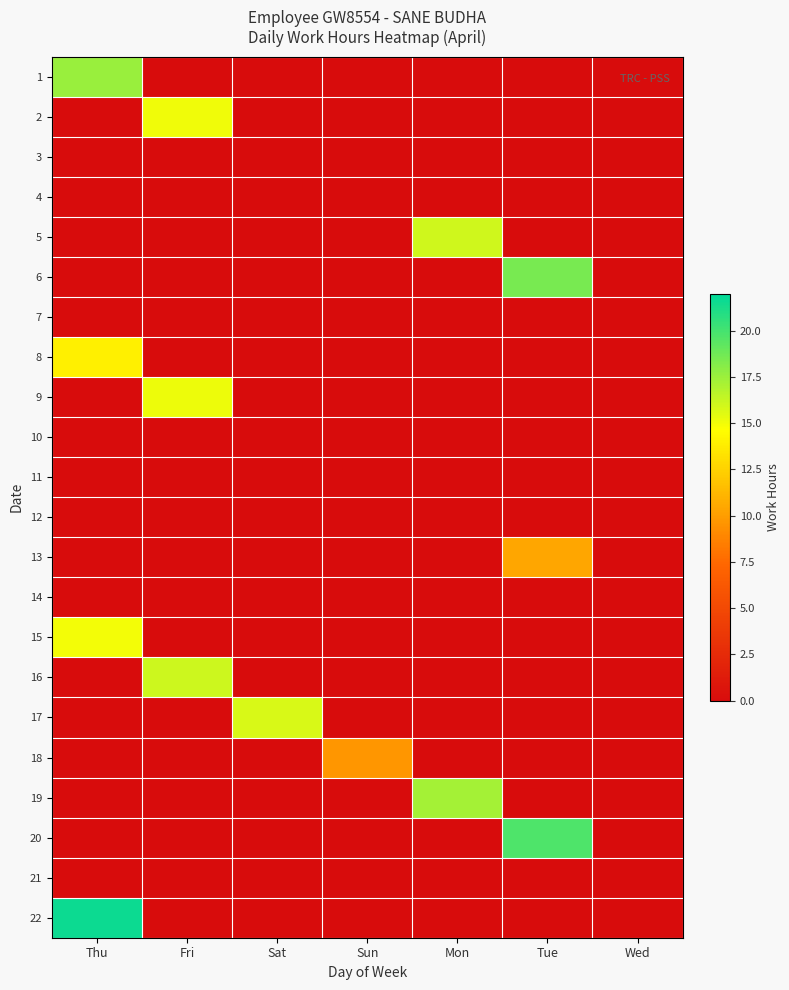

Count the number of categories in the chart.

7